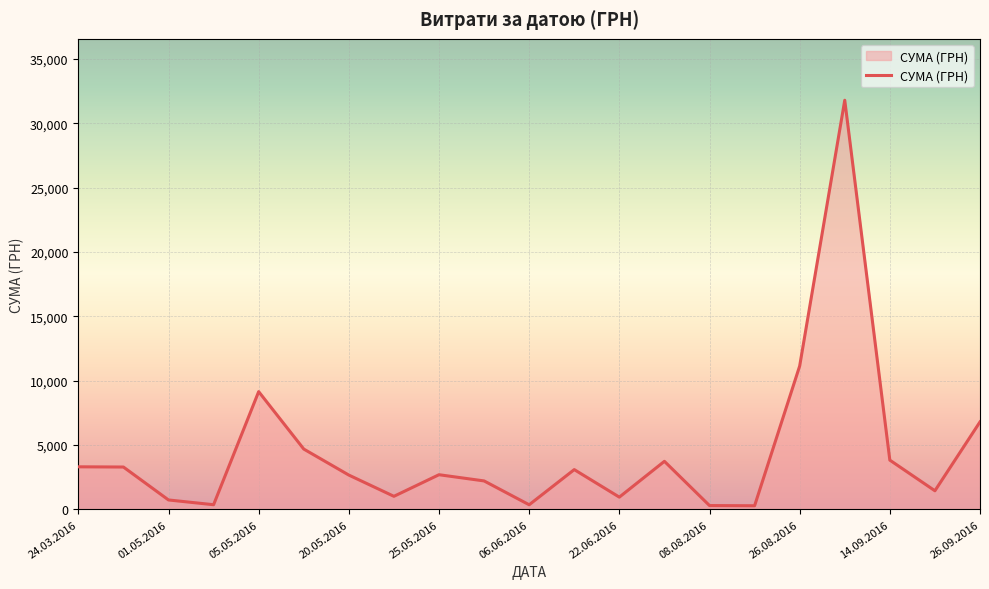

What is the smallest value displayed?

288.8